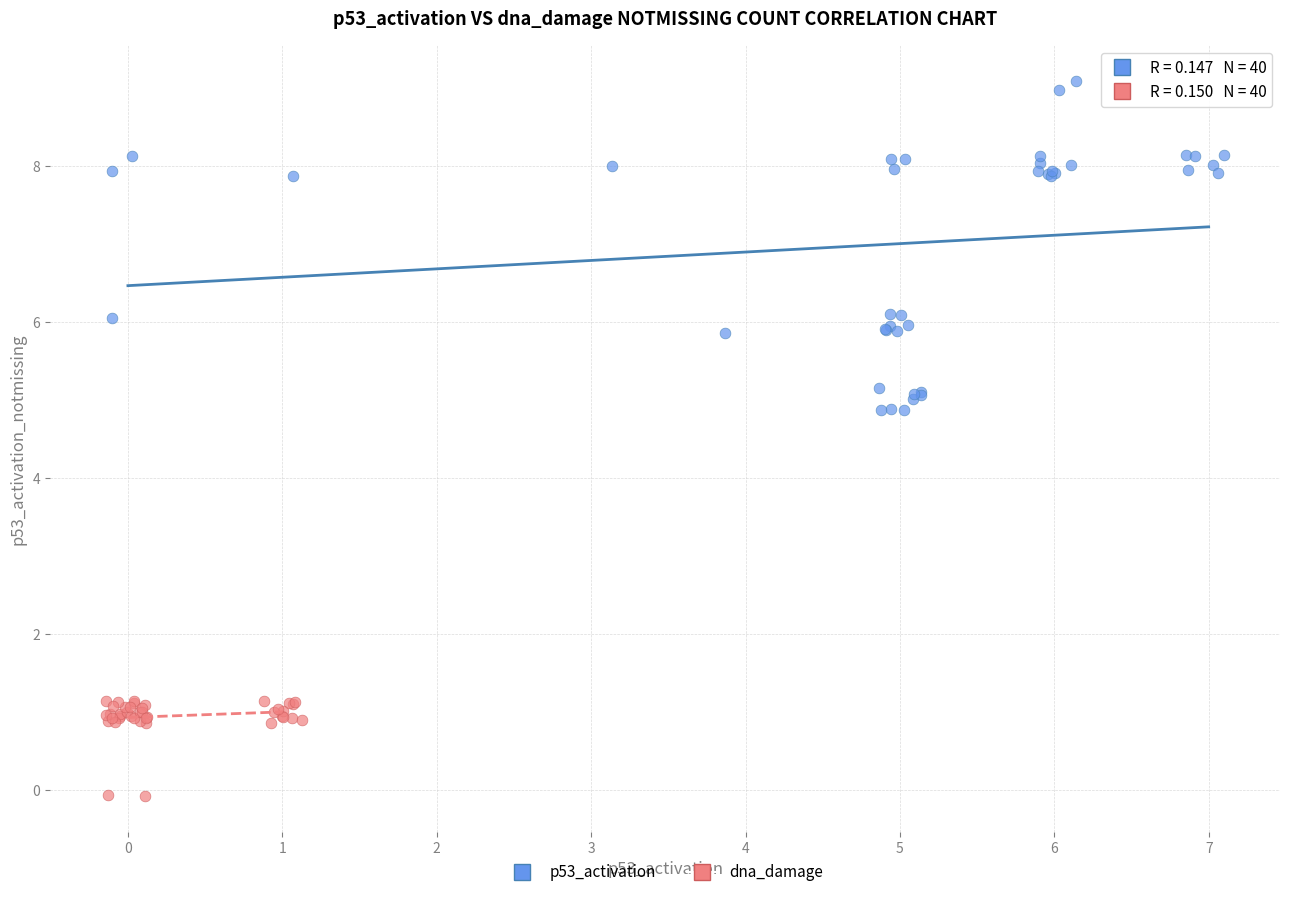

Which series reaches the minimum Y coordinate?

dna_damage